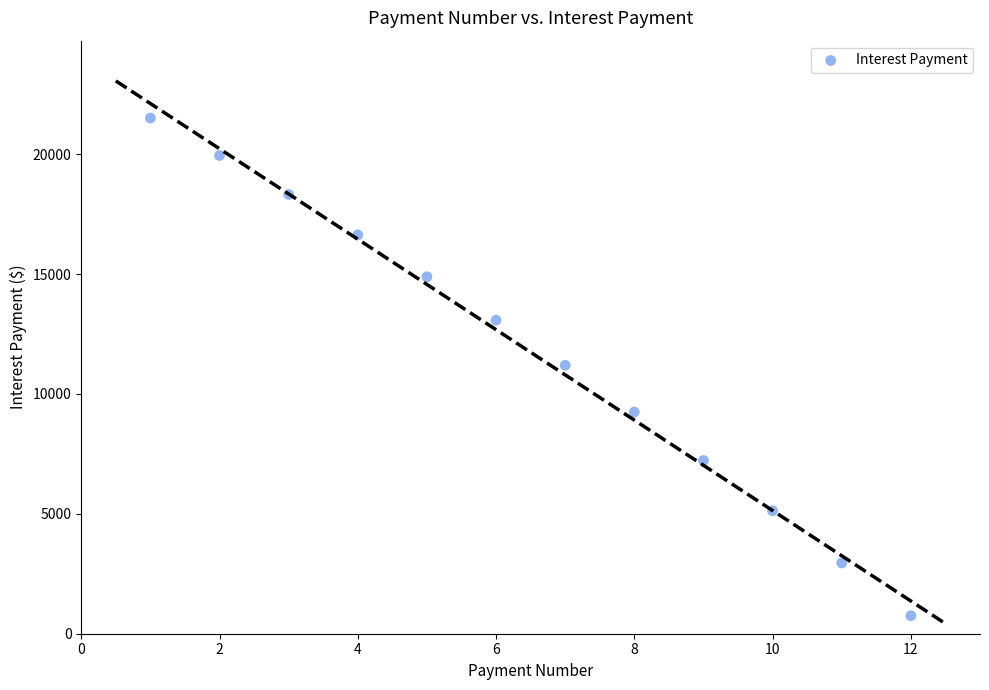

What is the average X value?

6.5